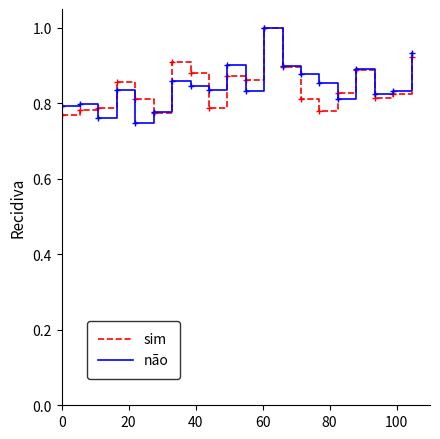

What is the highest value of the sim series?

1.0